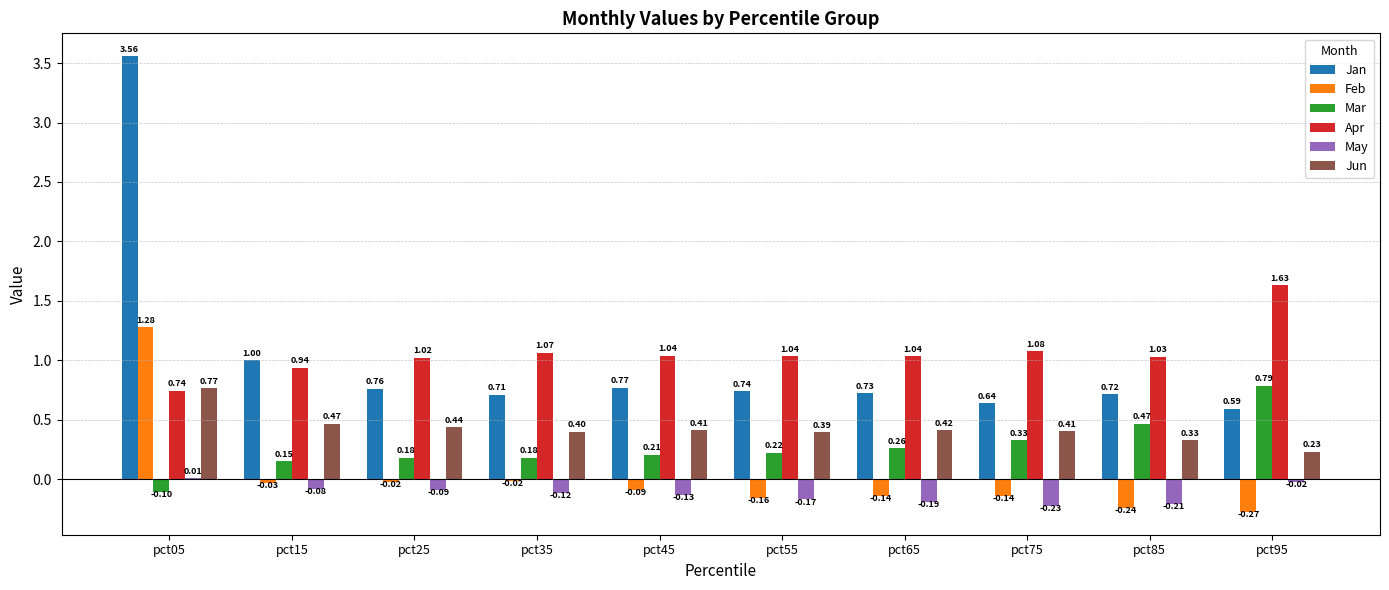

What is the total value across all series at pct95?

2.9